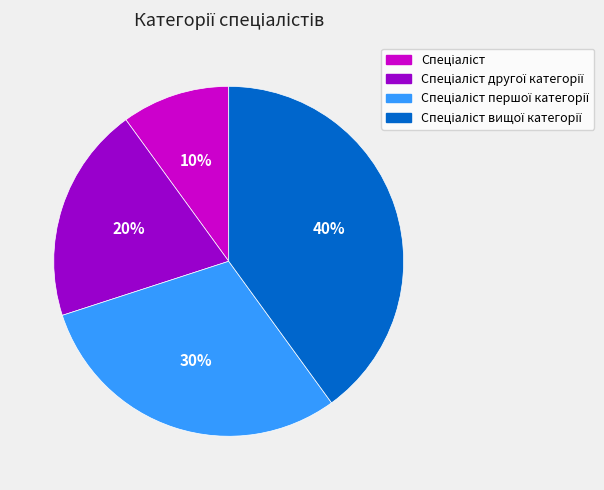

How many segments does this pie chart have?

4